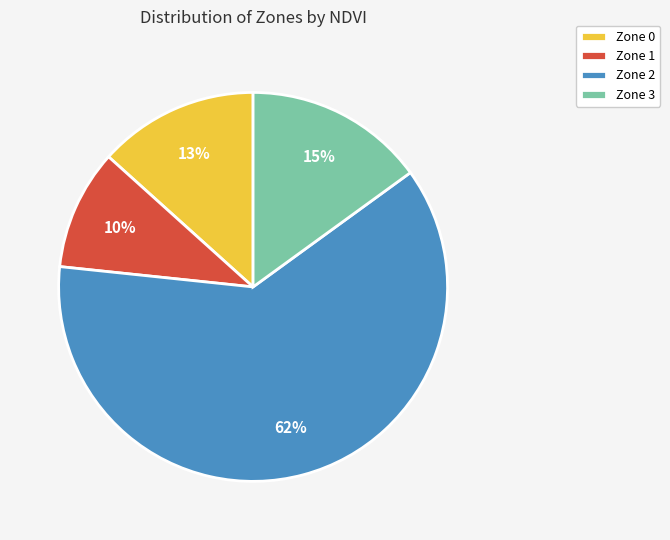

What percentage is the Zone 1 slice, to the nearest percent?

10%